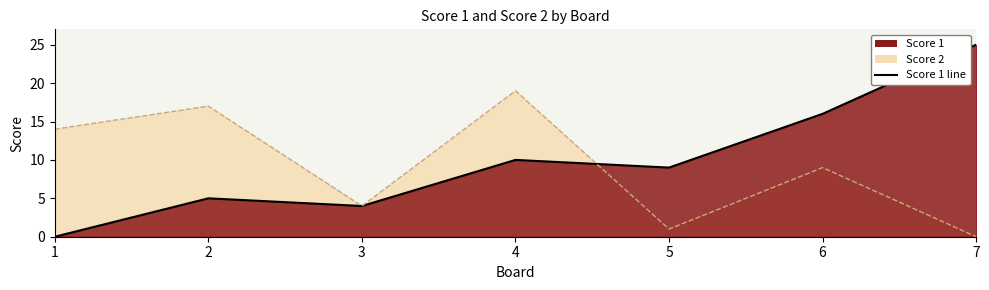

Where is the data nearest to the value 12?

4